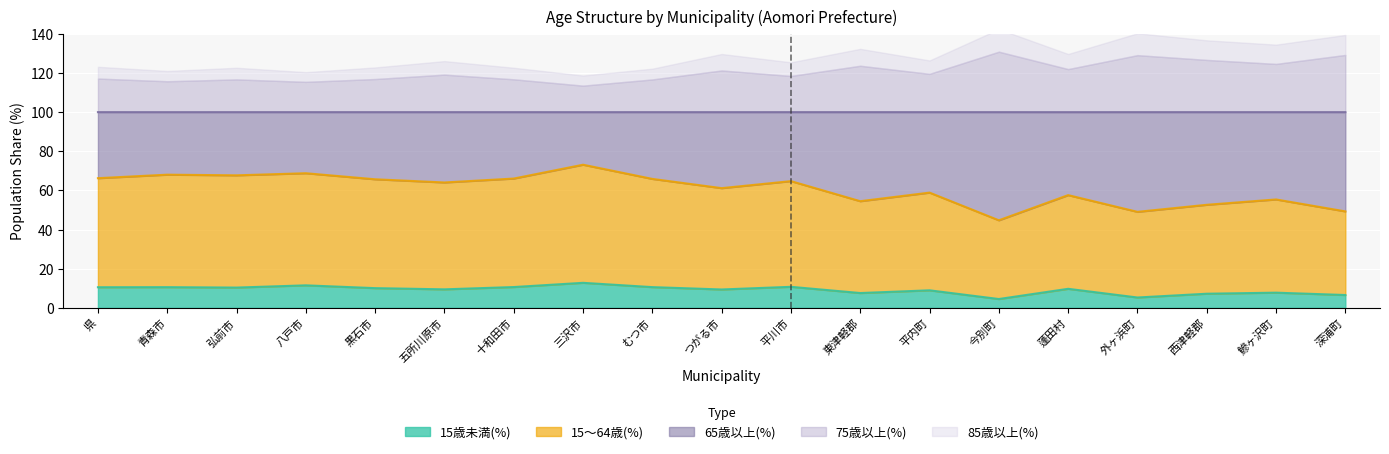

What is the maximum value for 75歳以上(%)?

30.9